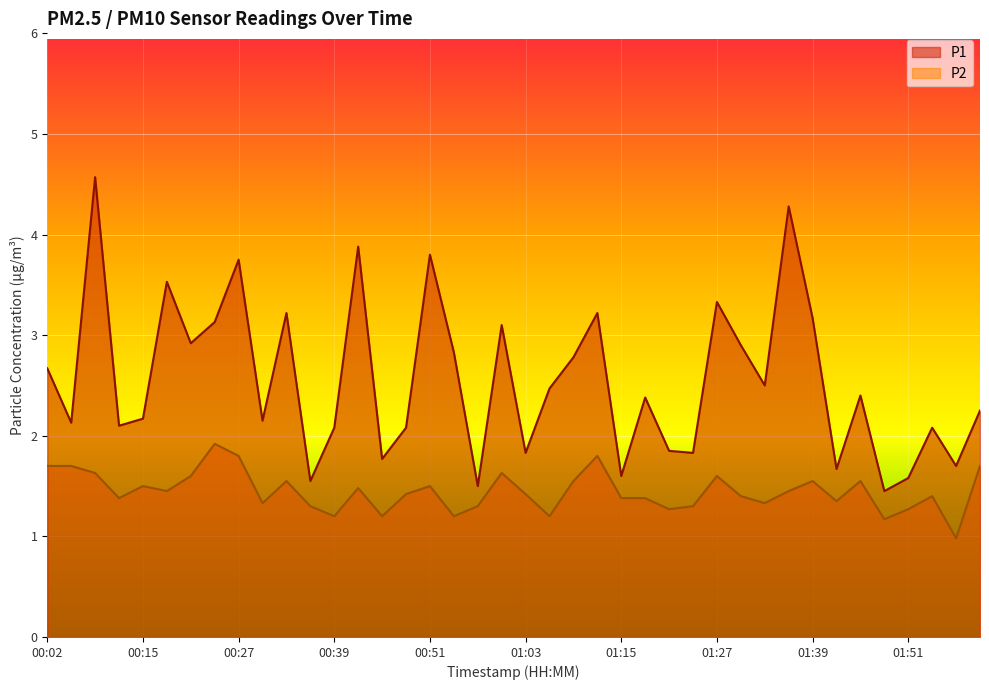

What is the average value of the P1 series?

2.6